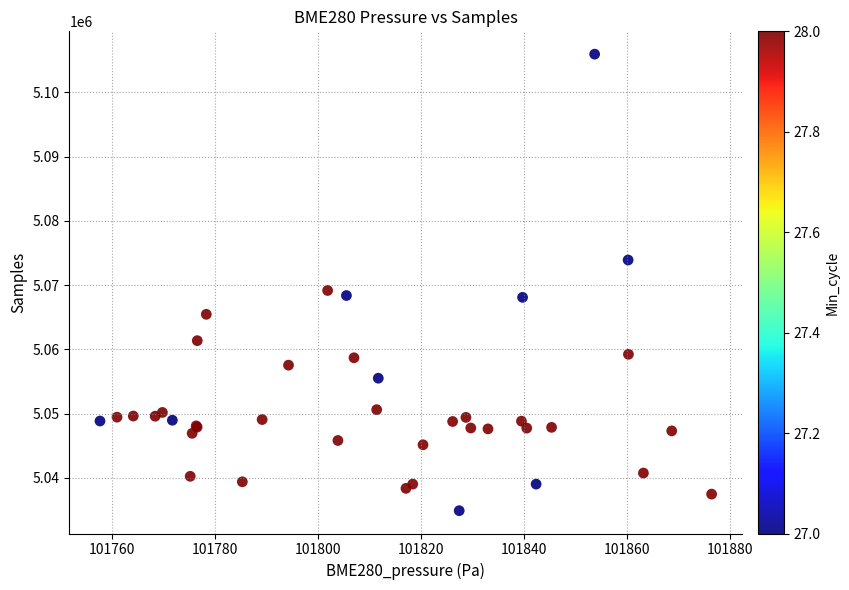

What Y value in the scatter plot is closest to 5070420?

5069166